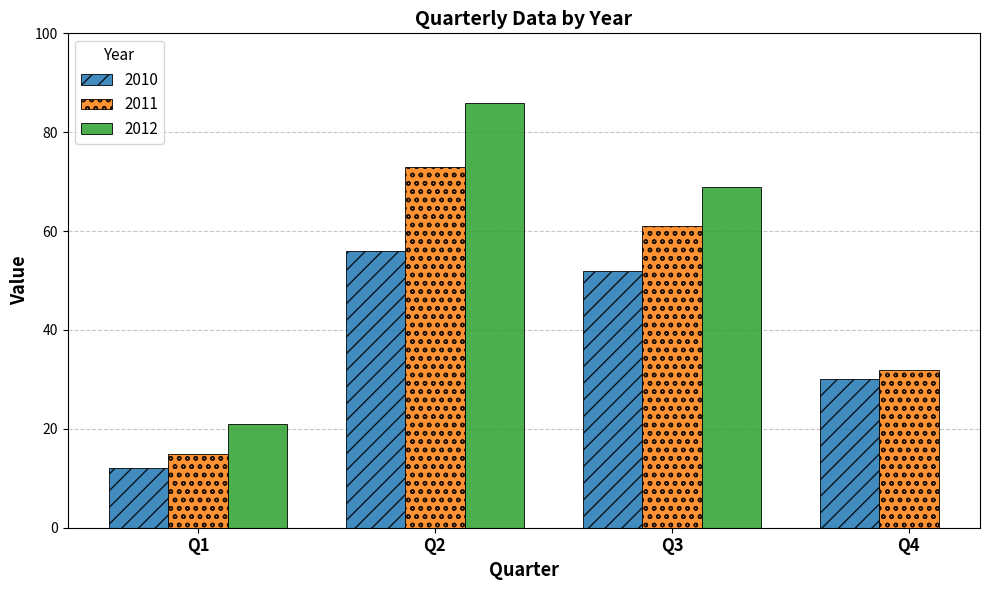

At which label does 2010 reach its peak?

Q2